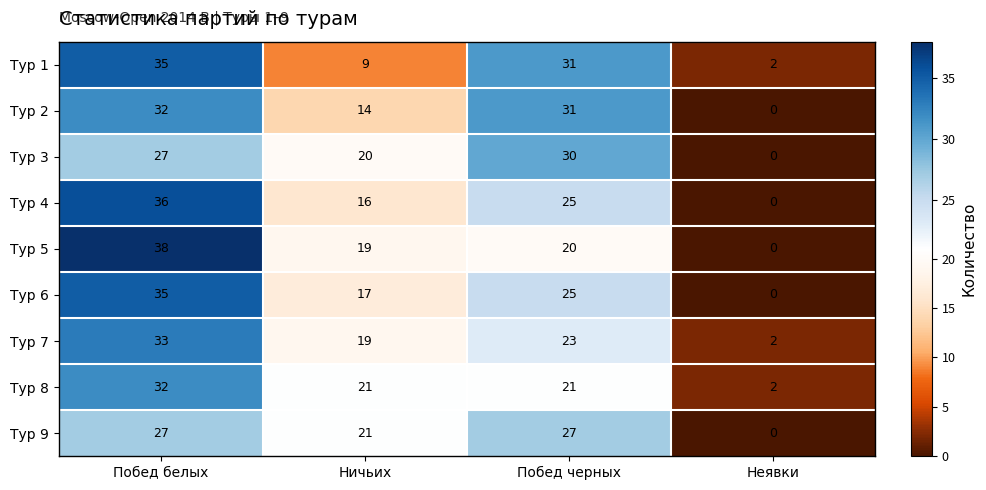

List the labels in order of Тур 2 value, largest first.

Побед белых, Побед черных, Ничьих, Неявки